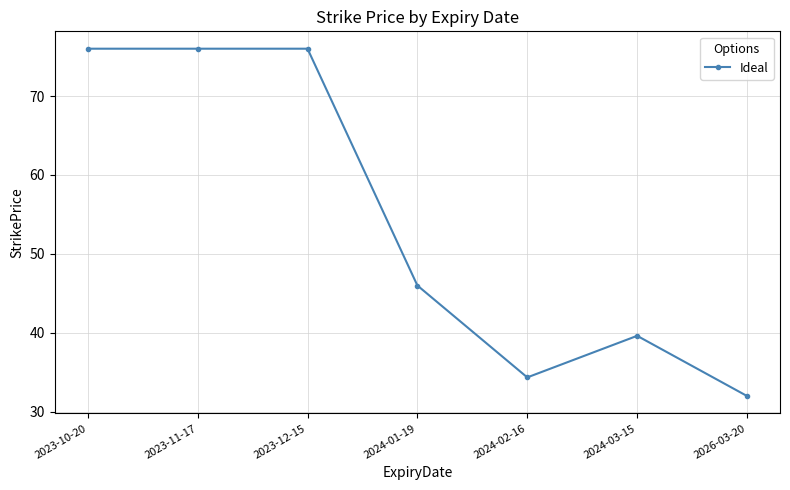

The value at 2026-03-20 is 49.7. True or false?

False